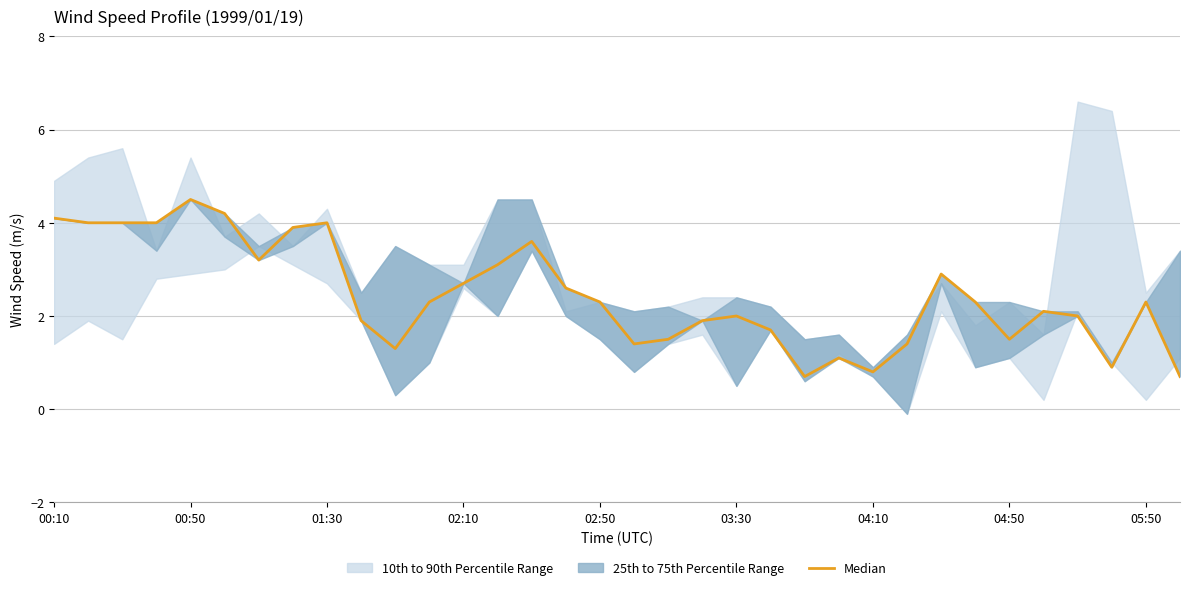

Is it true that the value at 19 is 1.9?

True